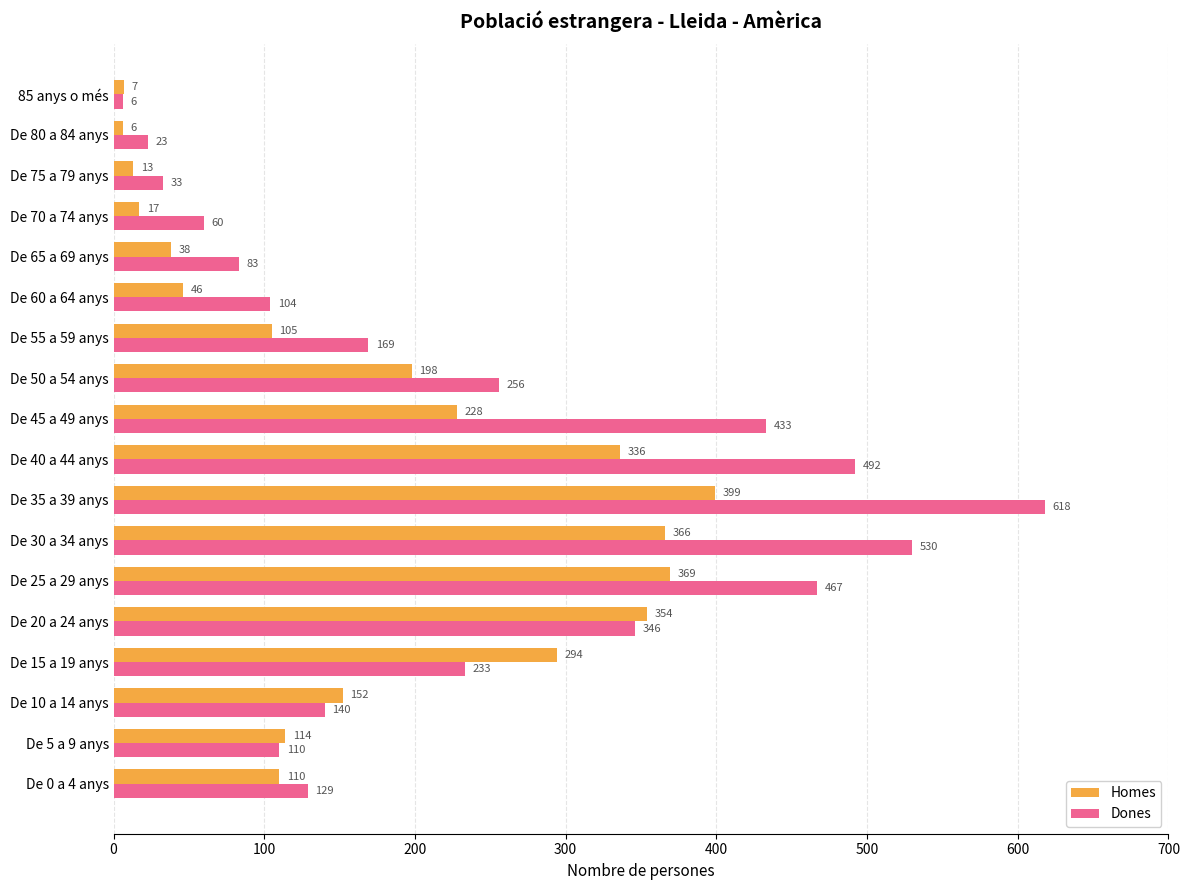

True or false: Dones has a value of 142 at De 65 a 69 anys.

False